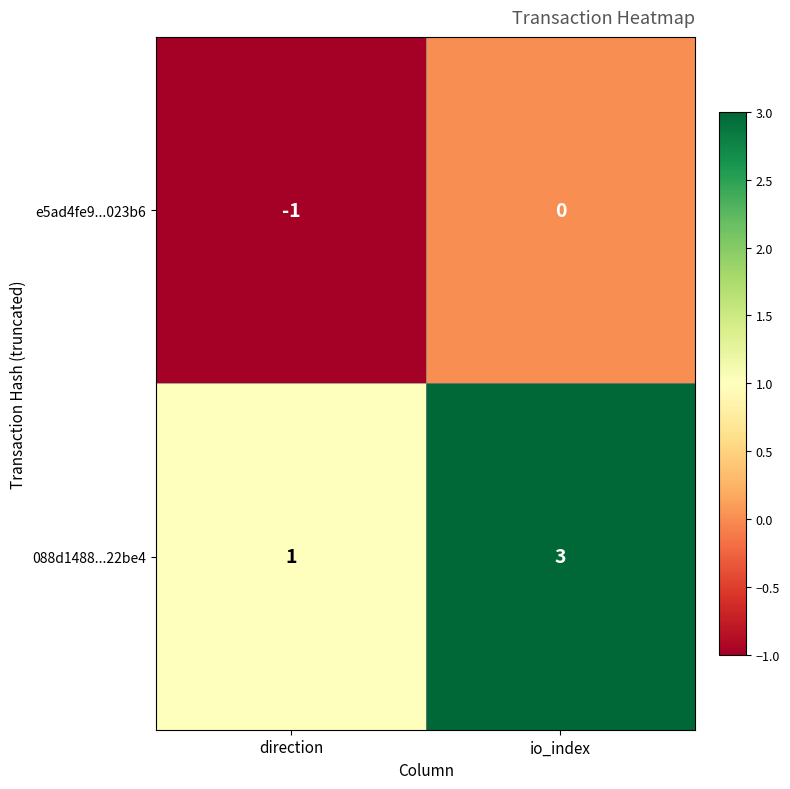

The e5ad4fe9...023b6 series shows 0 at io_index. True or false?

True